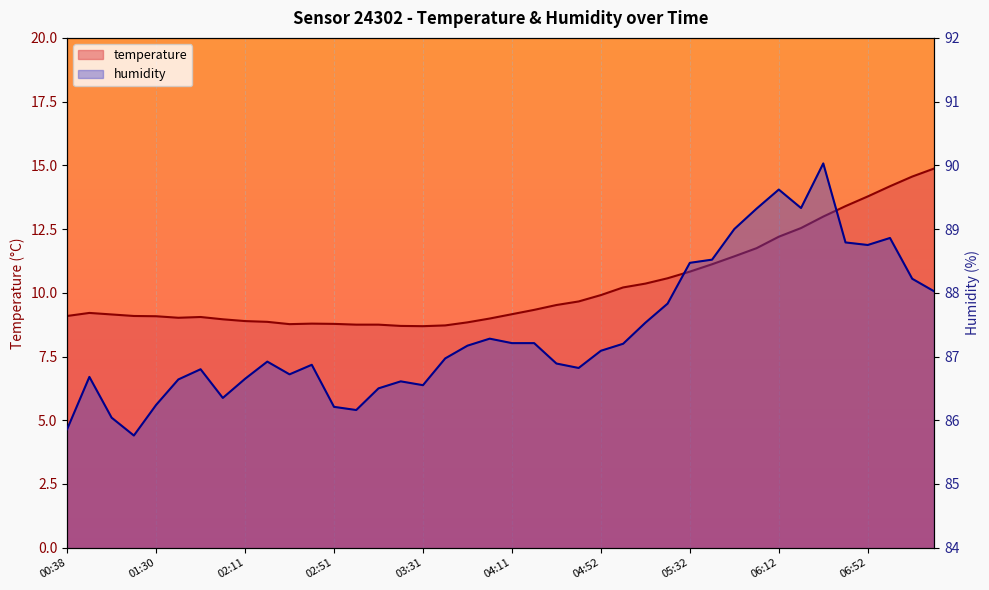

At which label does temperature reach its minimum?

03:31